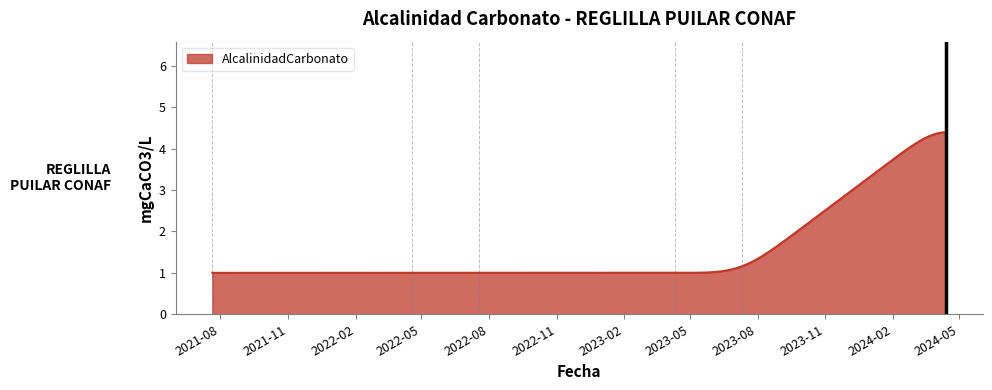

What is the maximum value shown in the chart?

4.4